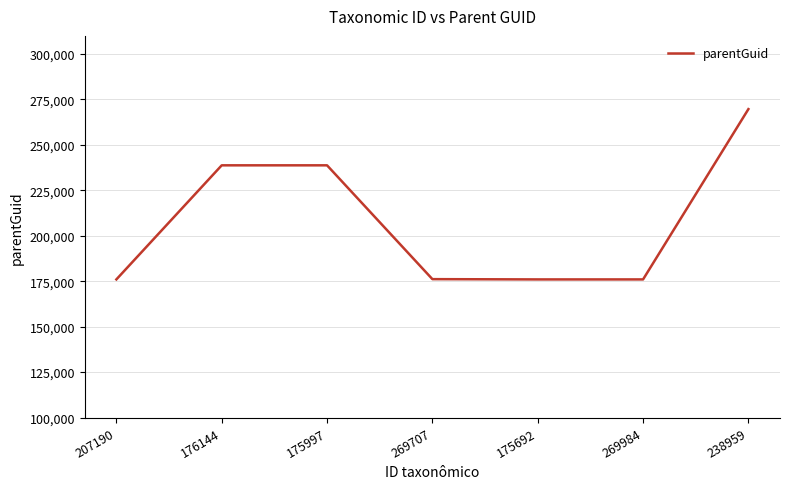

Is it true that the value at 269707 is 230200?

False